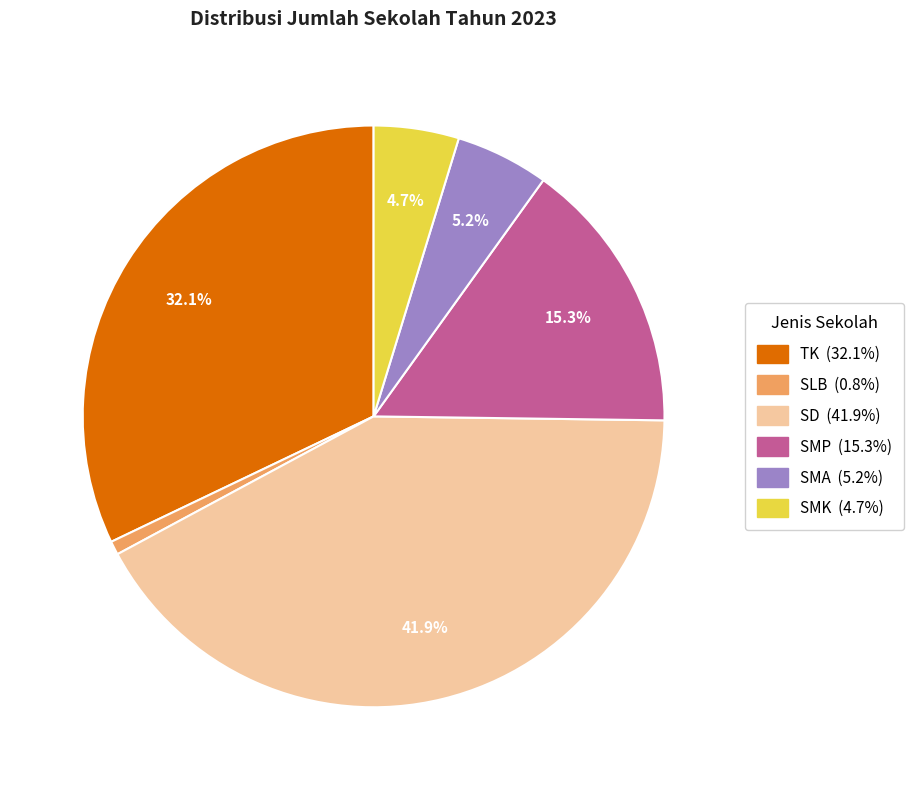

Which slice is the smallest?

SLB